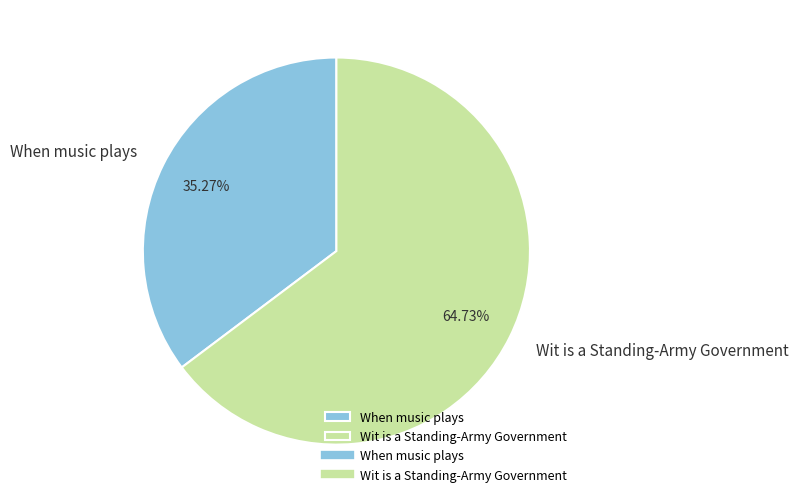

Which slice is the largest?

Wit is a Standing-Army Government